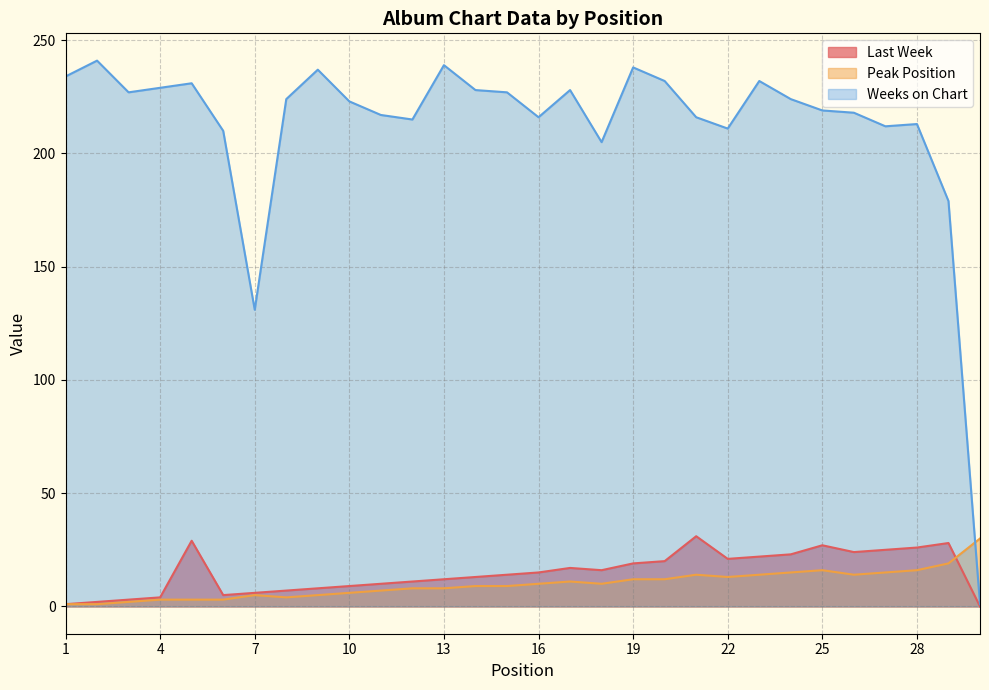

What is the difference between the maximum and minimum values in the Peak Position series?

29